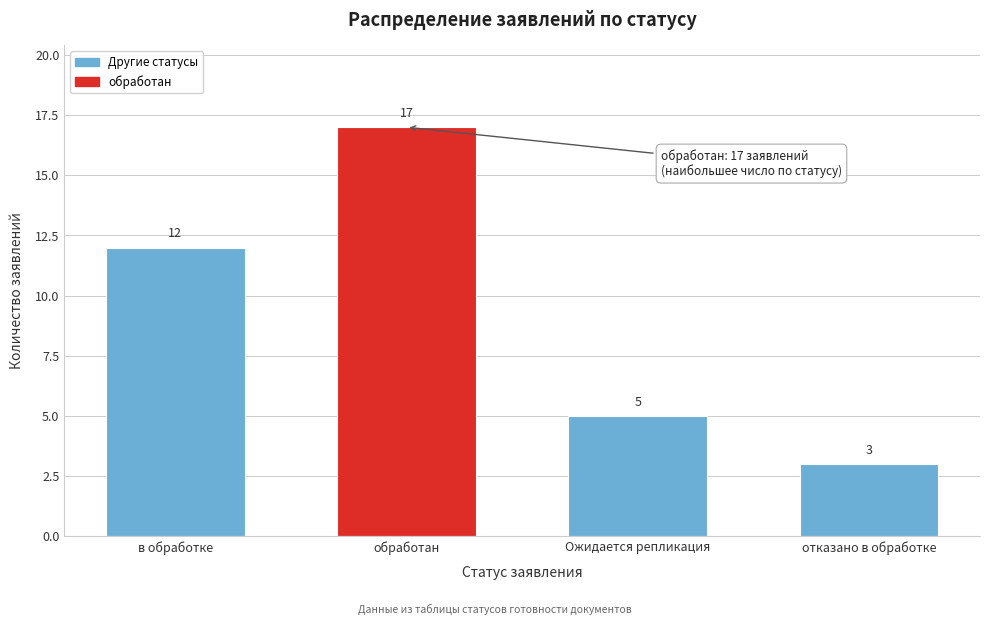

Reading right to left, what are all the values shown in this chart?

отказано в обработке=3	Ожидается репликация=5	обработан=17	в обработке=12